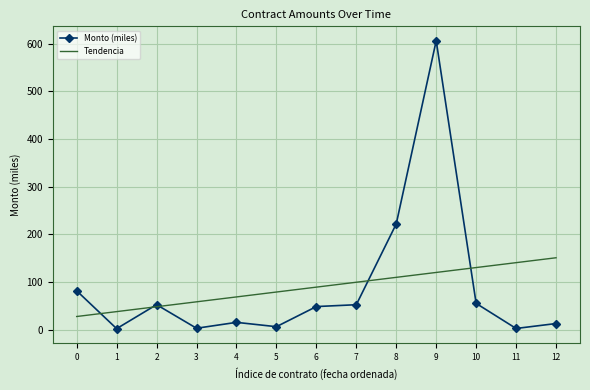

What is the difference between the Monto (miles) values at 0 and 5?

75.4